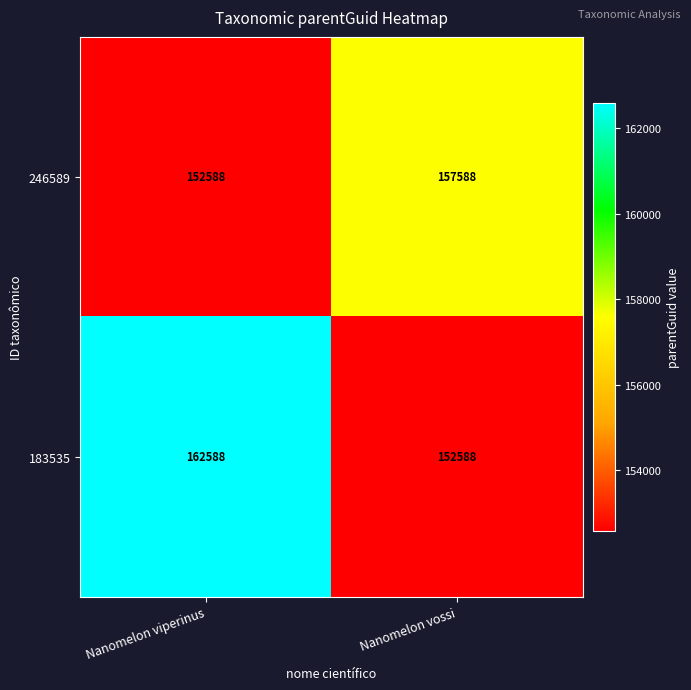

Reading right to left, what are all the values shown in this chart?

246589: 157588	152588
183535: 152588	162588